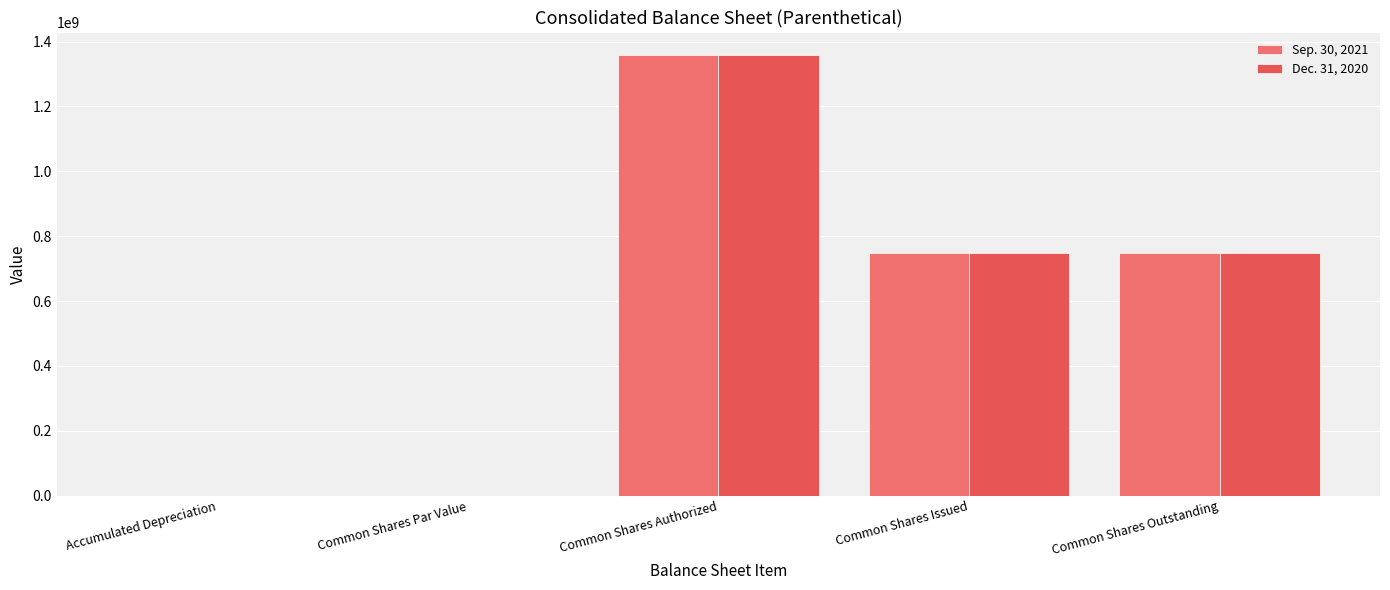

Is it true that Sep. 30, 2021 equals 1360000000.0 at Common Shares Authorized?

True